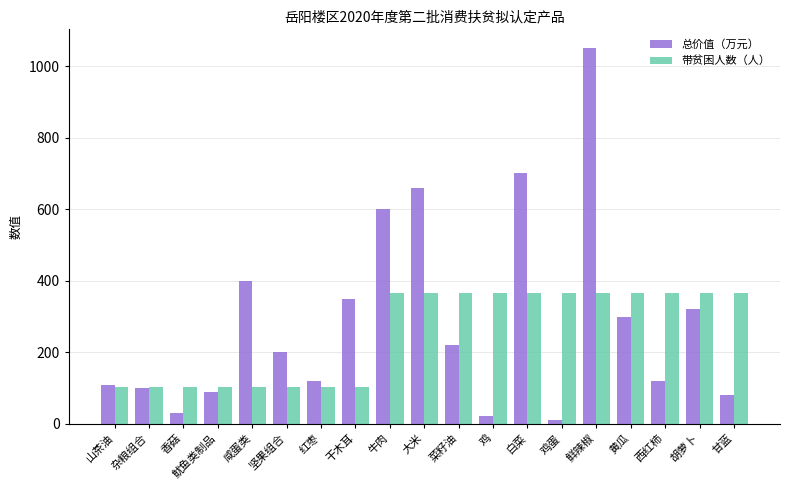

The value of 带贫困人数（人） at 黄瓜 is 131. True or false?

False